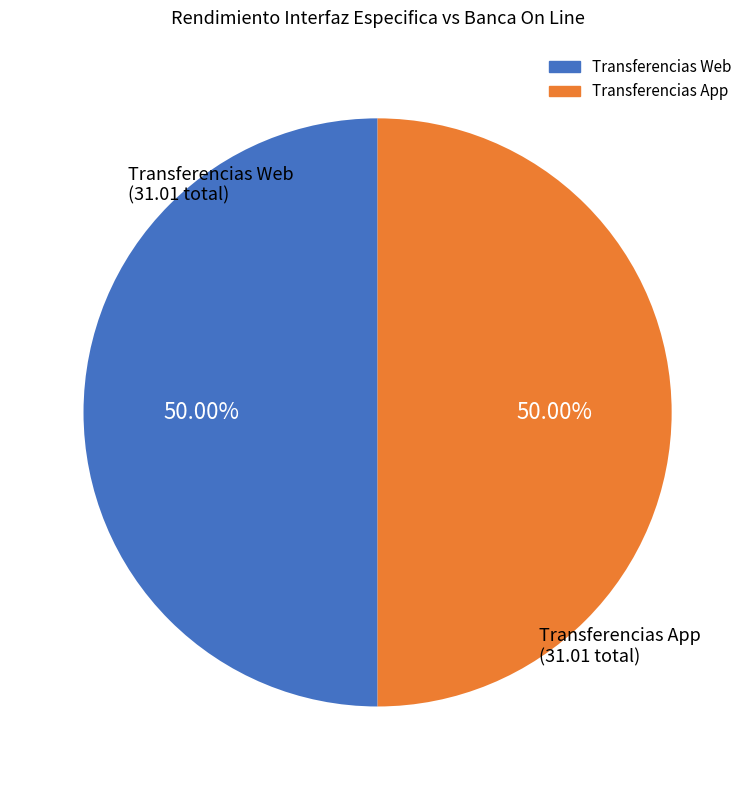

Combined, do Transferencias App and Transferencias Web account for over 50%?

Yes